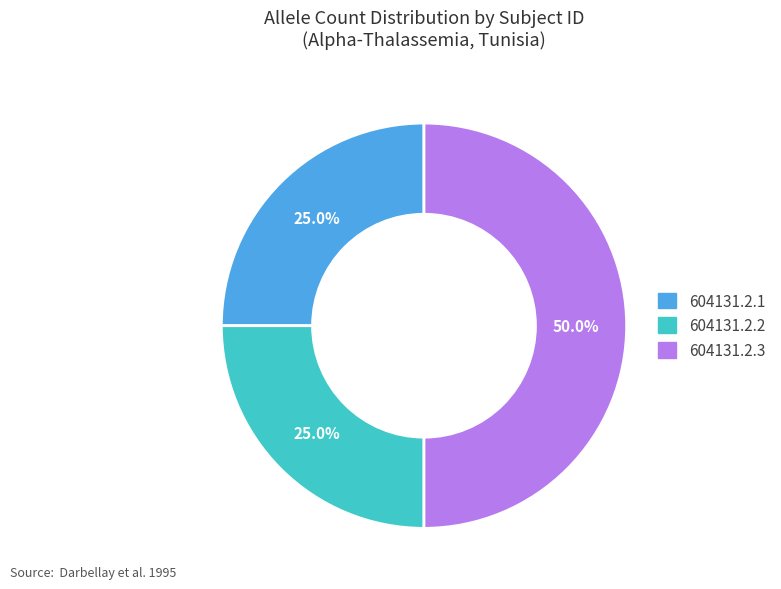

Which has a higher value, 604131.2.3 or 604131.2.1?

604131.2.3